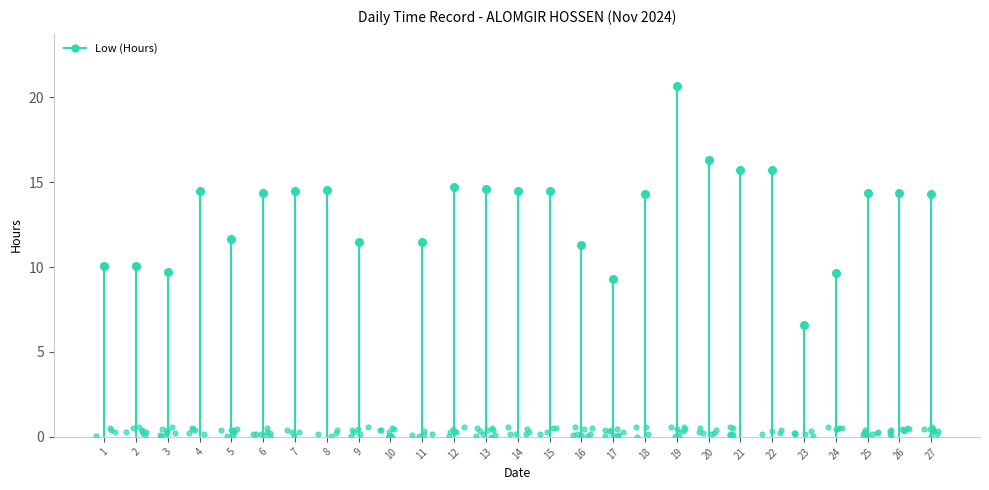

What is the change in value from 10 to 16?

+11.3